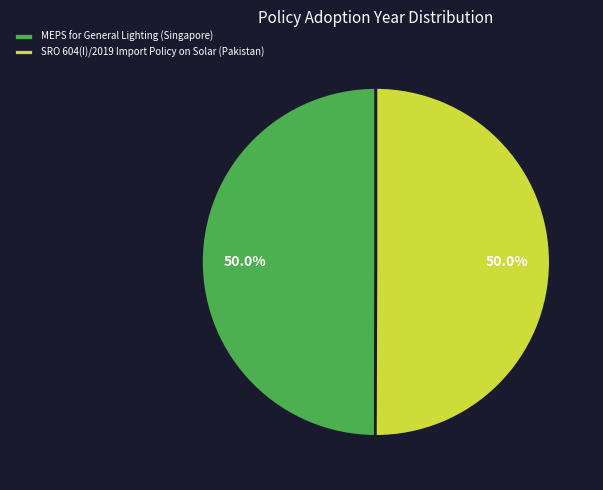

What percentage is the MEPS for General Lighting (Singapore) slice, to the nearest percent?

50%